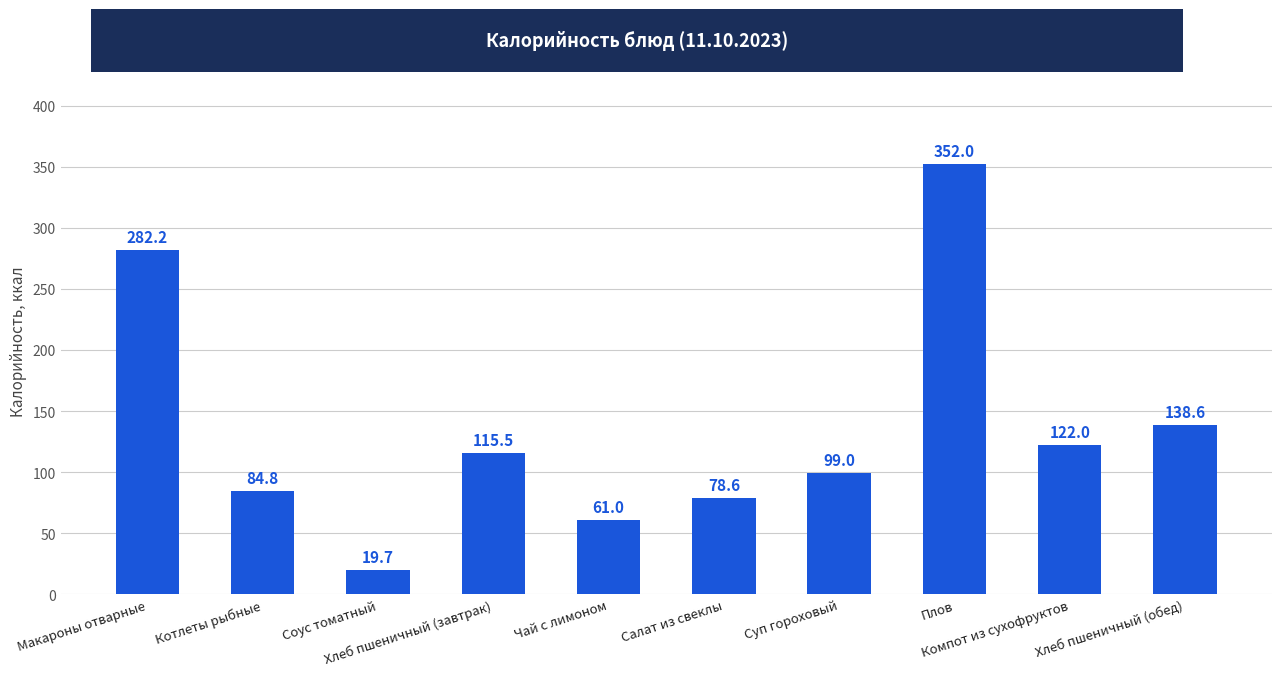

Read the value at Суп гороховый.

99.0